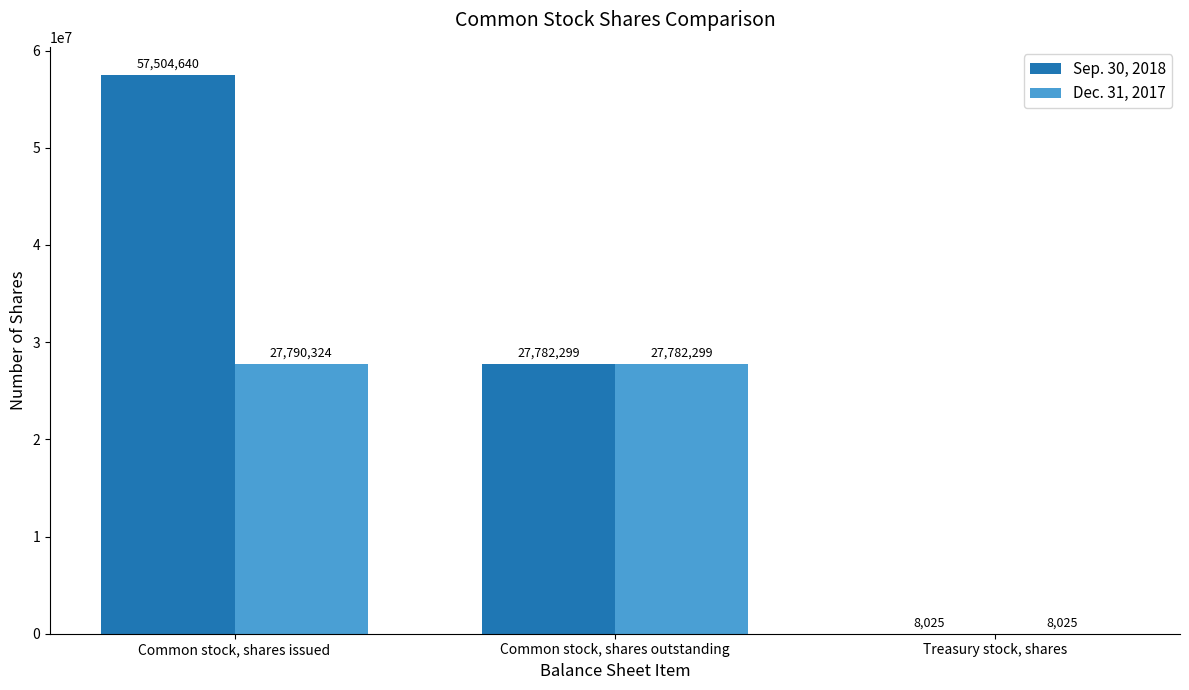

Is it true that Sep. 30, 2018 equals 8025 at Treasury stock, shares?

True